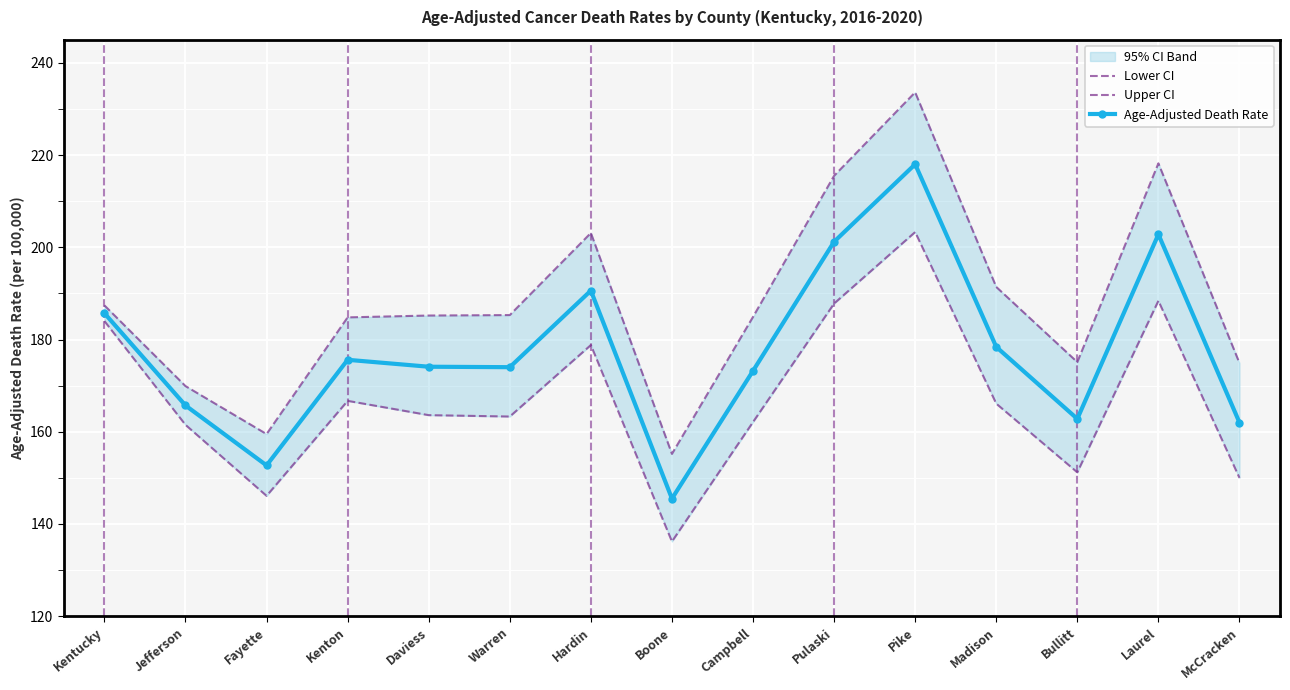

What is the label of the 11th point from the left?

Pike